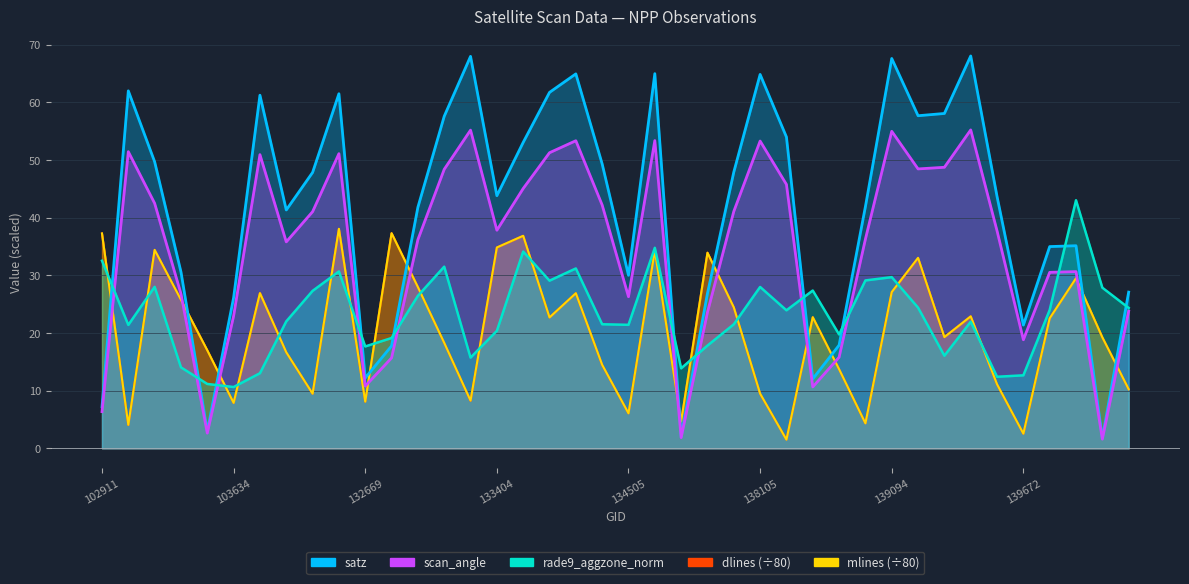

What is the total value across all series at 137322?

221.8